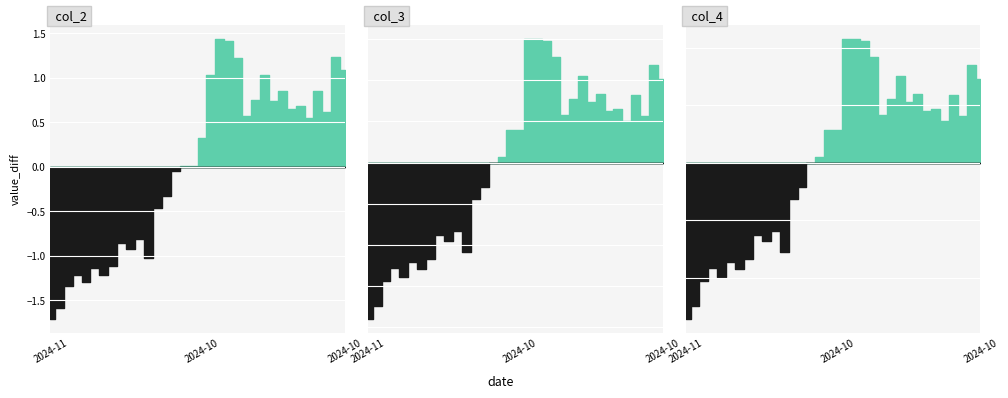

Rank the series at 2024-11-21 from highest to lowest value.

col_4, col_3, col_2